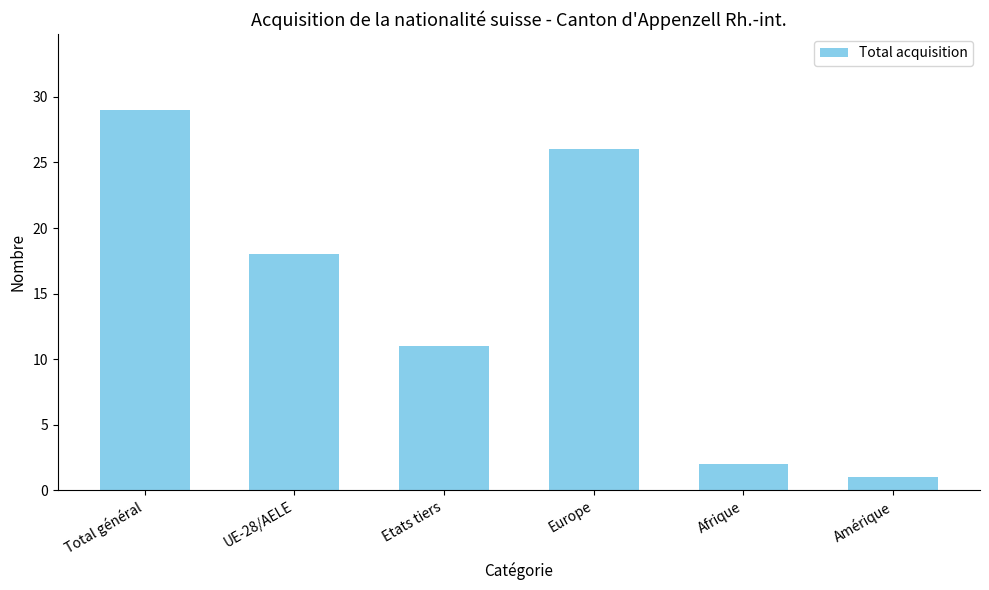

Reading left to right, extract all data points from this chart.

Total général=29	UE-28/AELE=18	Etats tiers=11	Europe=26	Afrique=2	Amérique=1